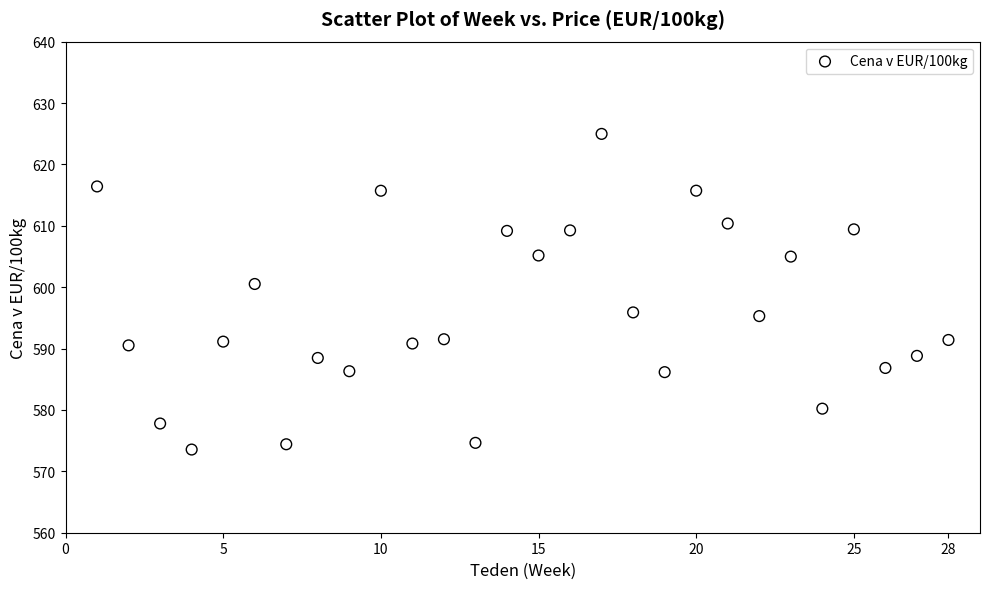

What Y value in the scatter plot is closest to 599?

600.5